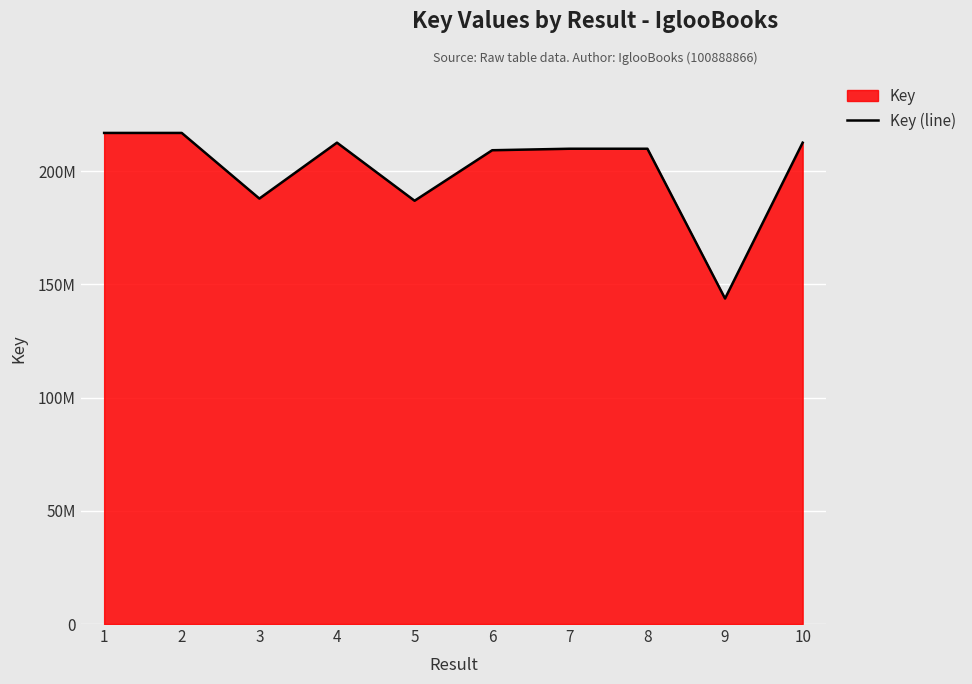

True or false: there are more than 2 points higher than both neighbors.

False